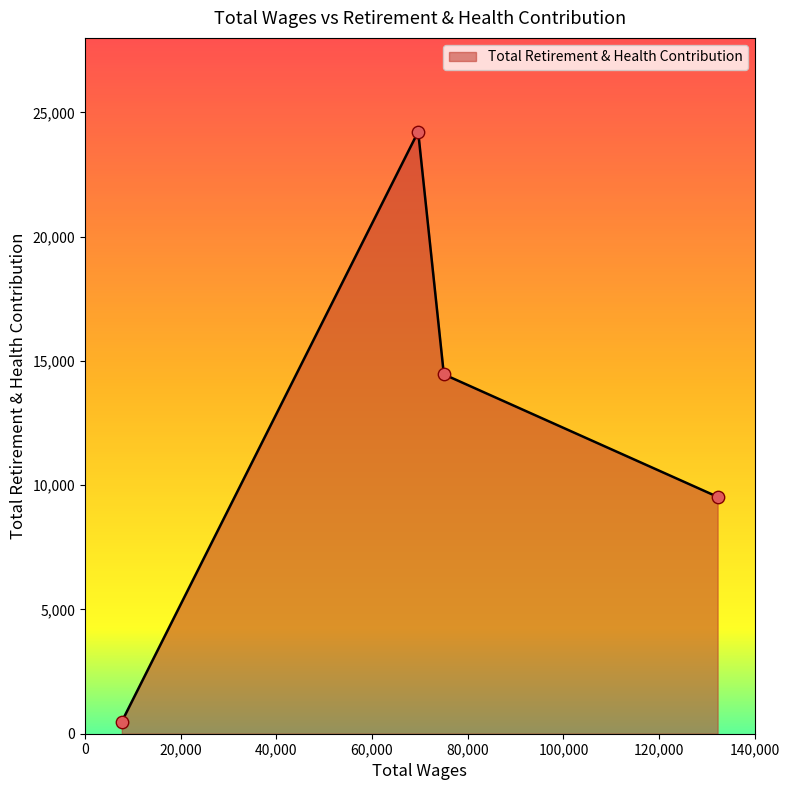

What is the sum of all values?

48705